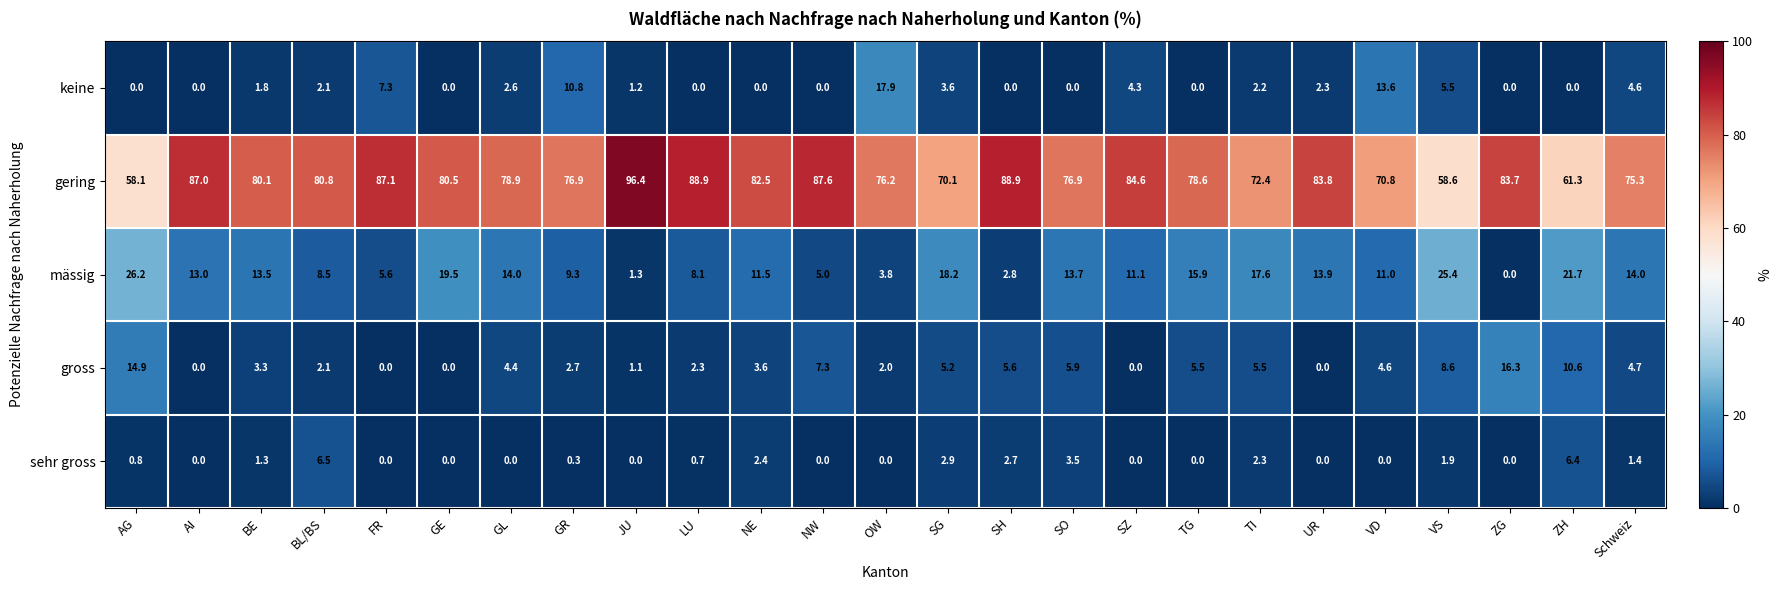

How many values in the mässig series are below 13?

12